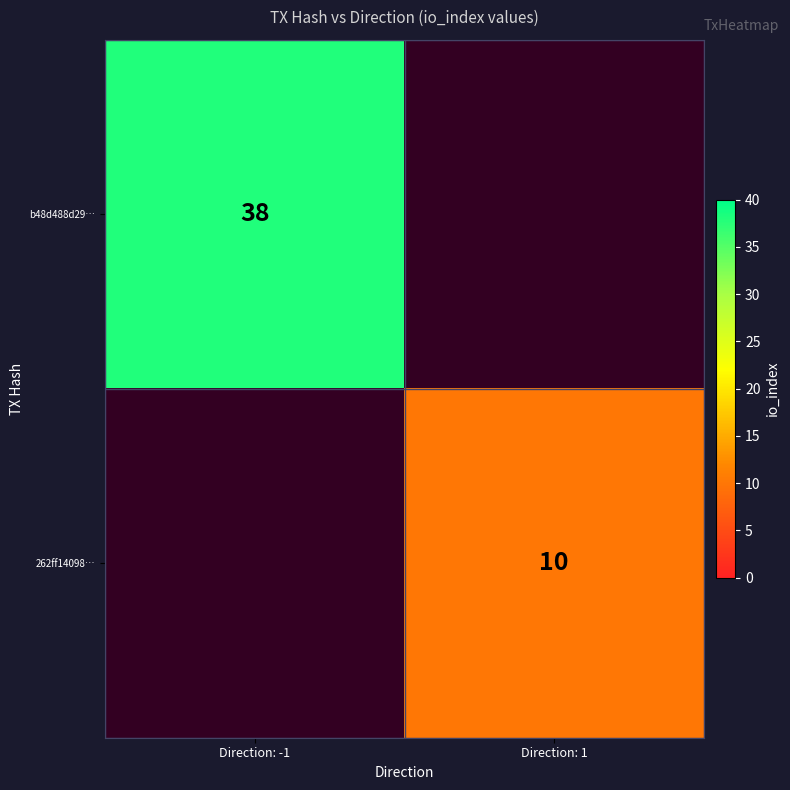

Count the number of categories in the chart.

2